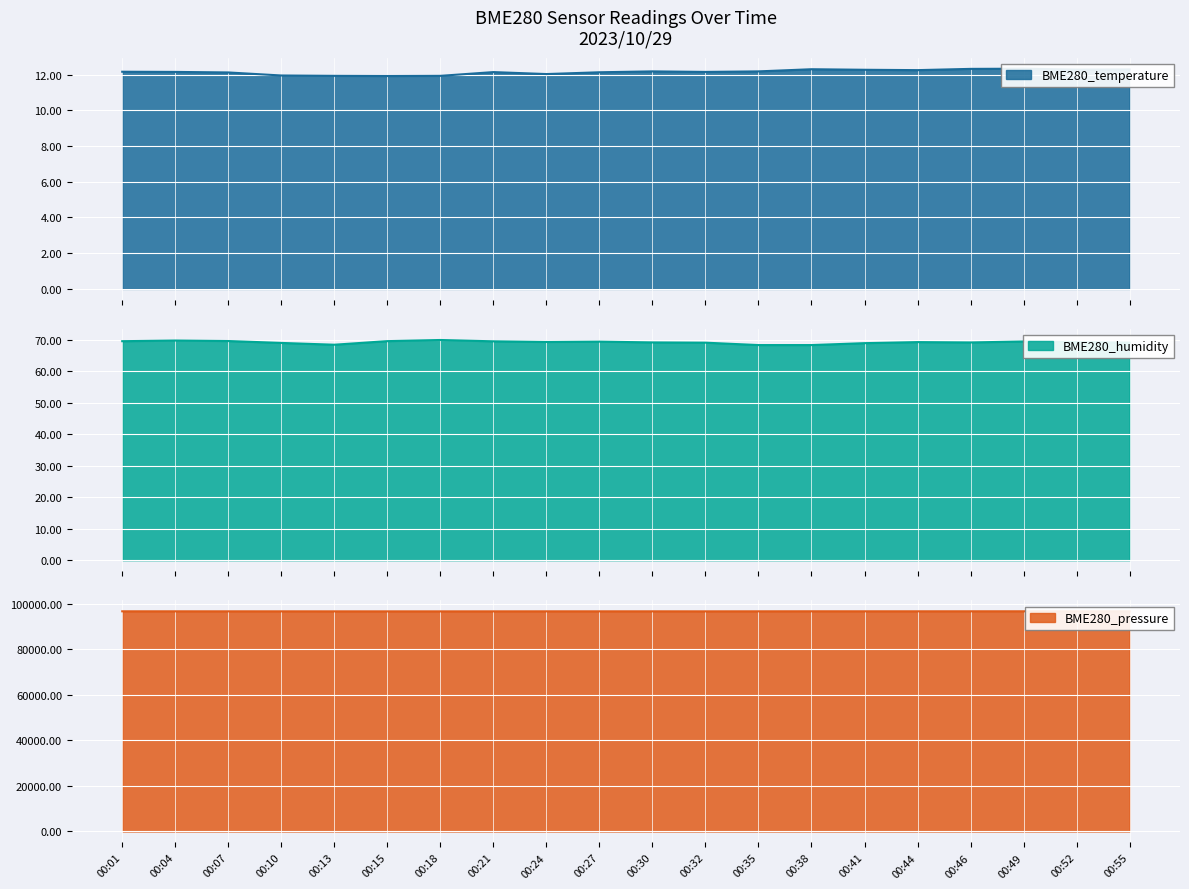

What is the total value across all series at 00:21?

96812.5